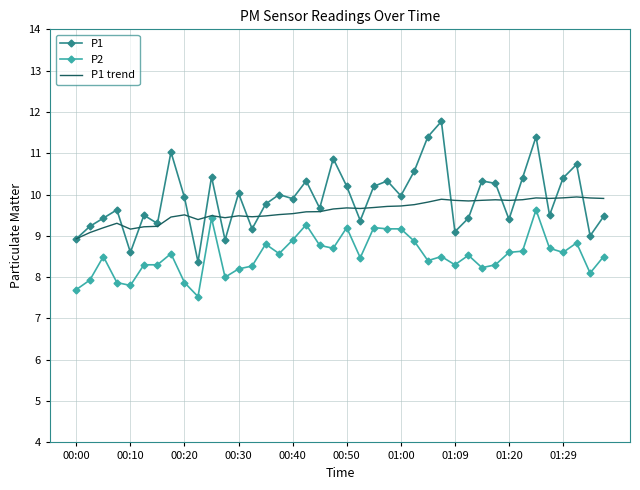

Count the number of data series in this chart.

3